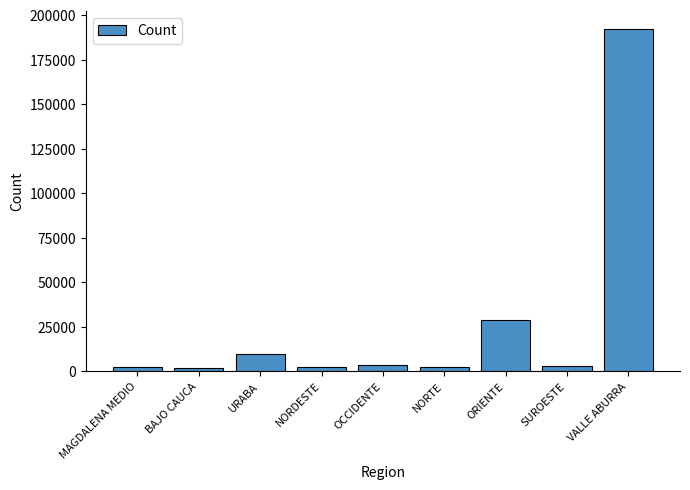

Approximately how many times larger is the value at URABA compared to VALLE ABURRA?

0.1